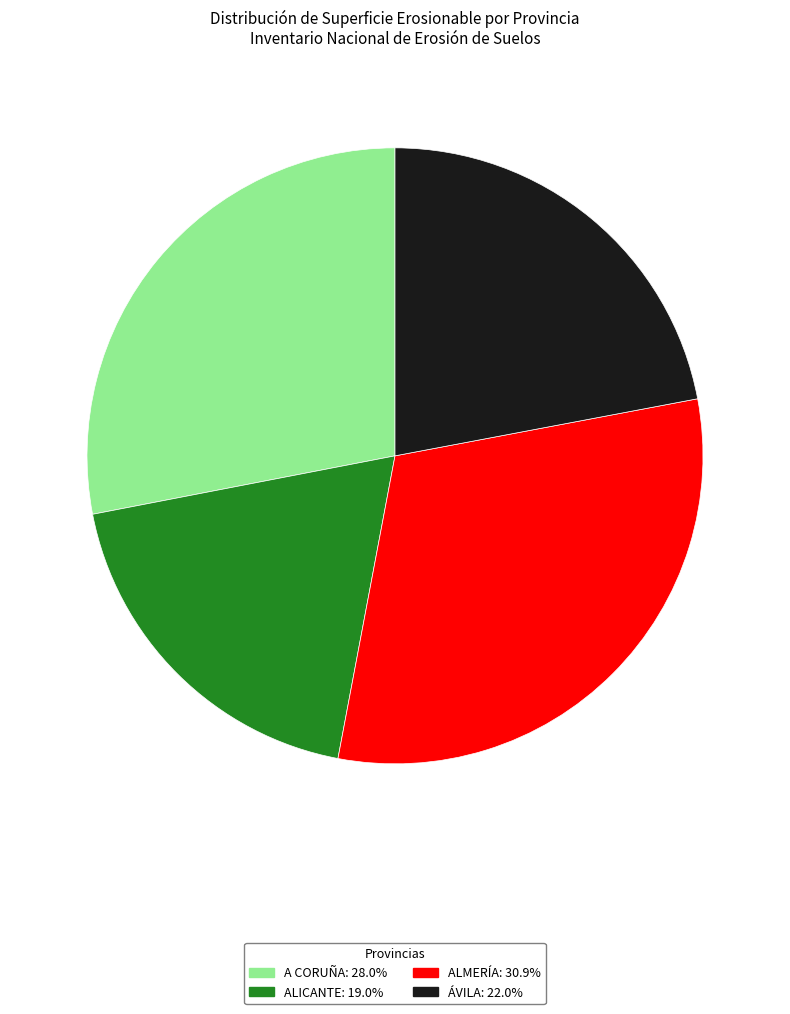

Is there a majority slice in this chart?

No